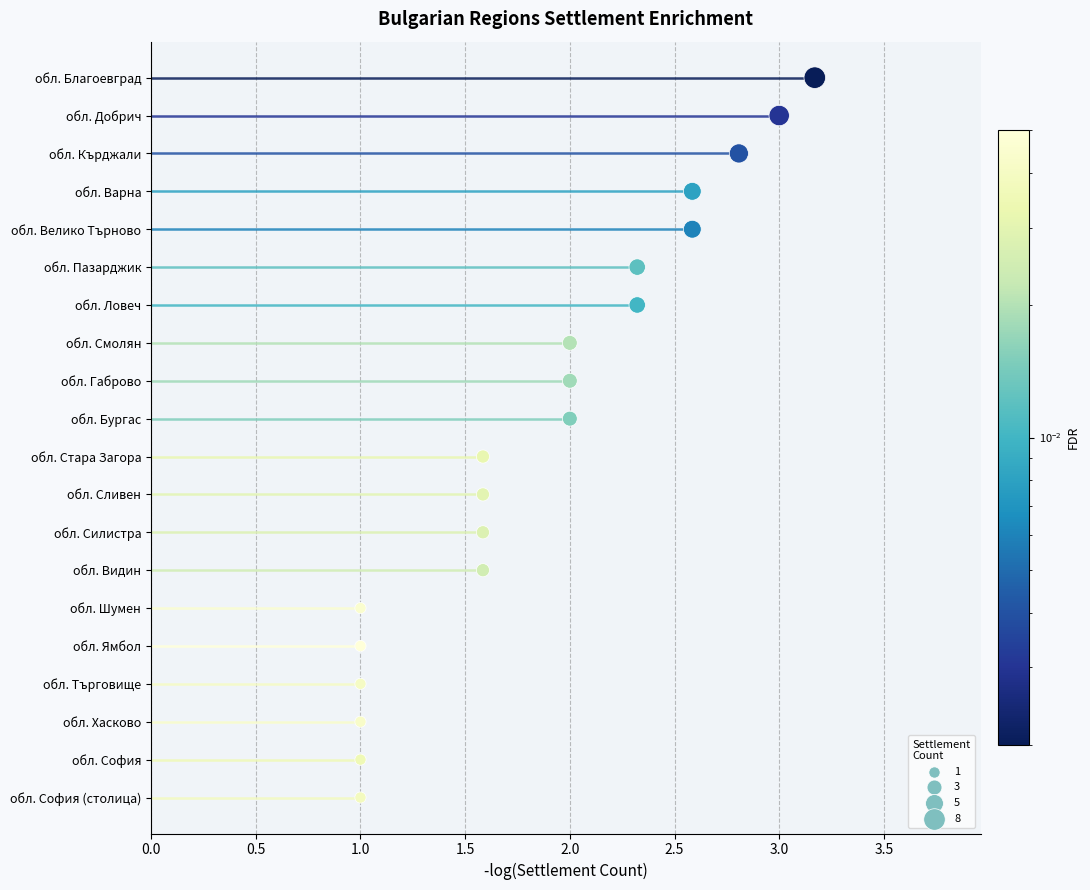

What is the change in value from 2.0 to 3.0?

+2